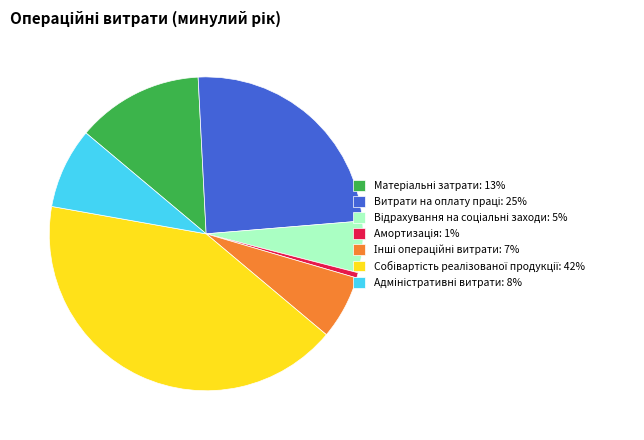

Is there a majority slice in this chart?

No